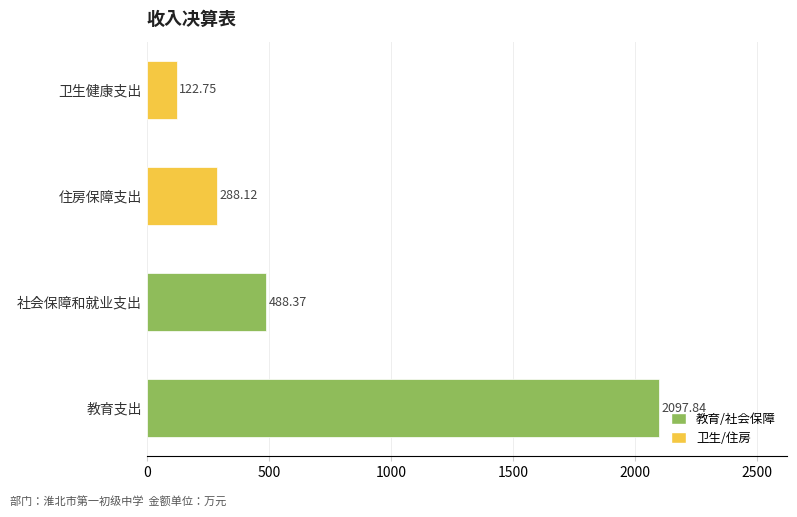

What is the difference between the maximum and second lowest values?

1809.7